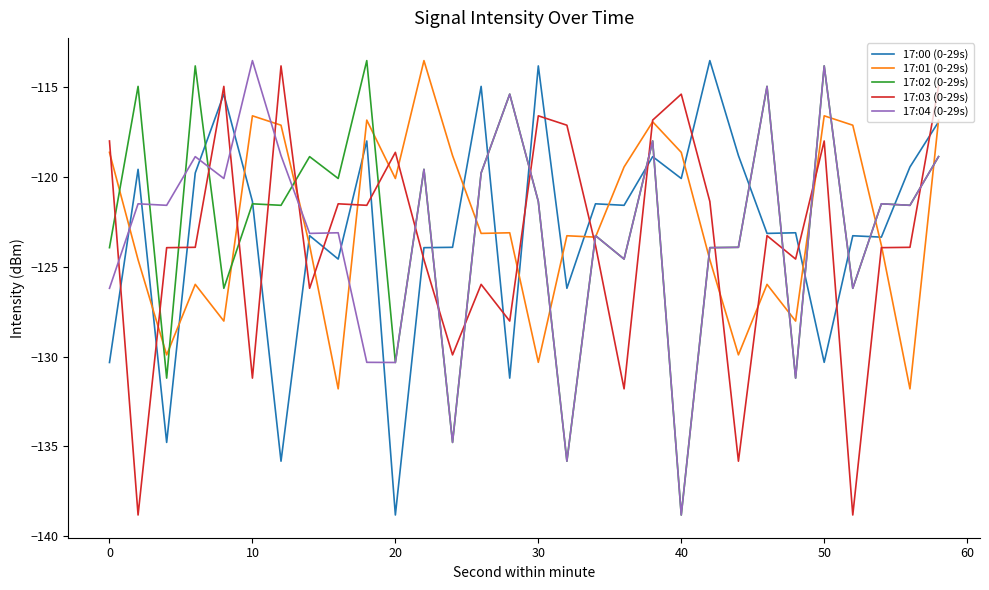

Rank the series by their average value, from highest to lowest.

17:01 (0-29s), 17:02 (0-29s), 17:00 (0-29s), 17:04 (0-29s), 17:03 (0-29s)